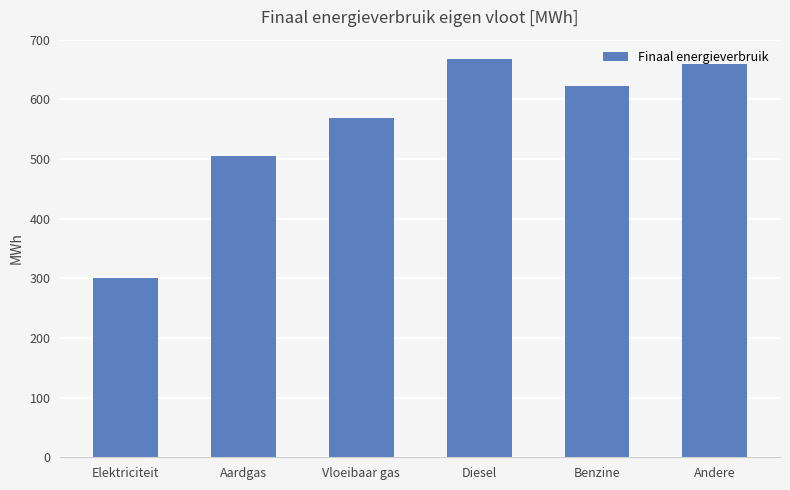

Reading left to right, list all the values displayed in this chart.

Elektriciteit=300	Aardgas=505	Vloeibaar gas=568	Diesel=668	Benzine=622	Andere=660